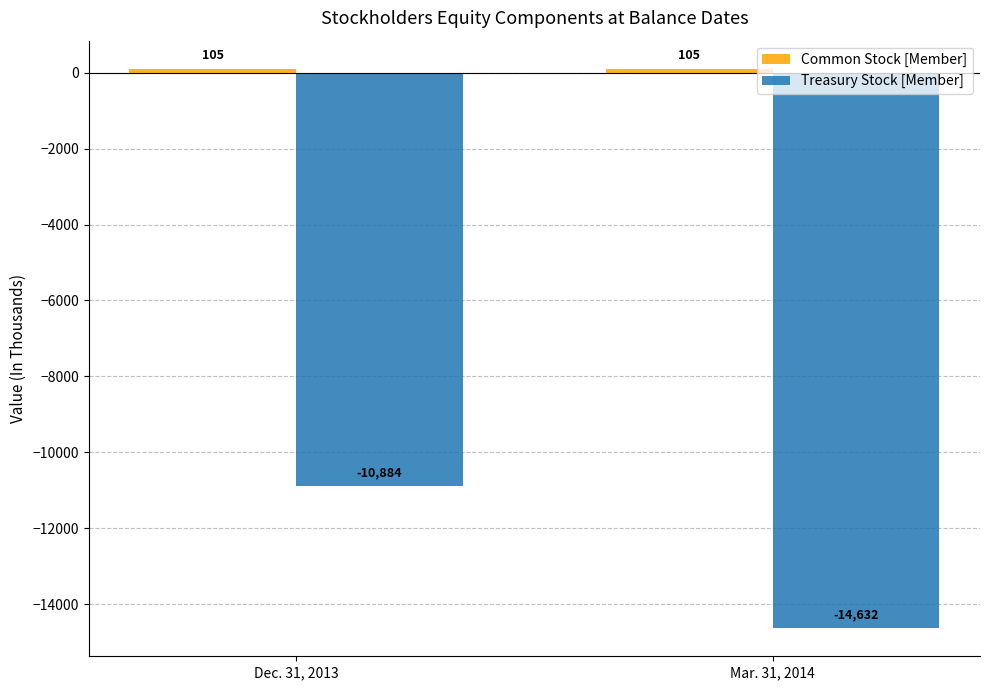

What is the total value across all series at Mar. 31, 2014?

-14527